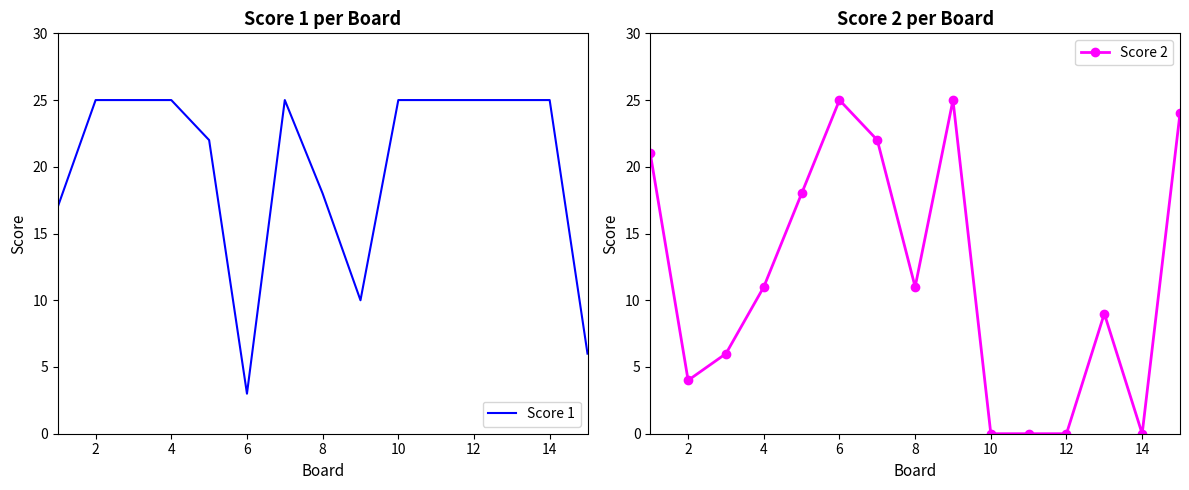

Is it true that Score 2 equals 7 at 6?

False